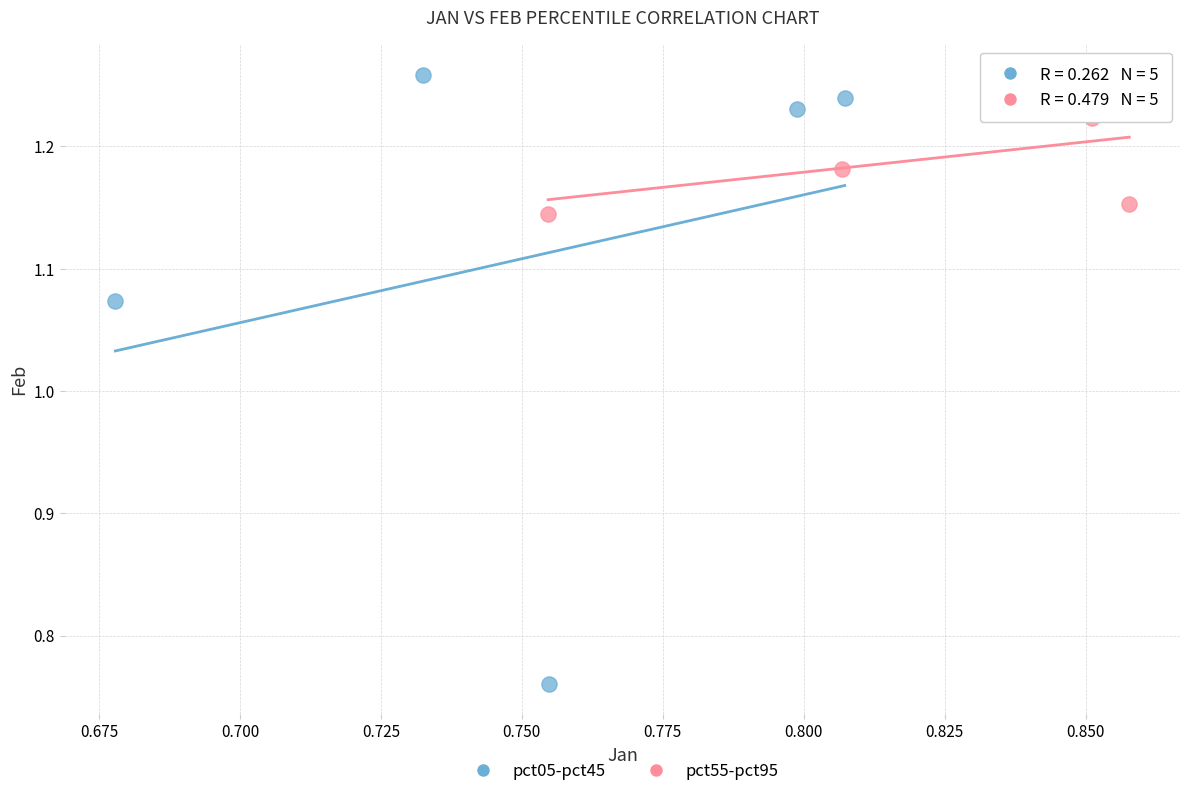

Which series reaches the minimum Y coordinate?

pct05-pct45